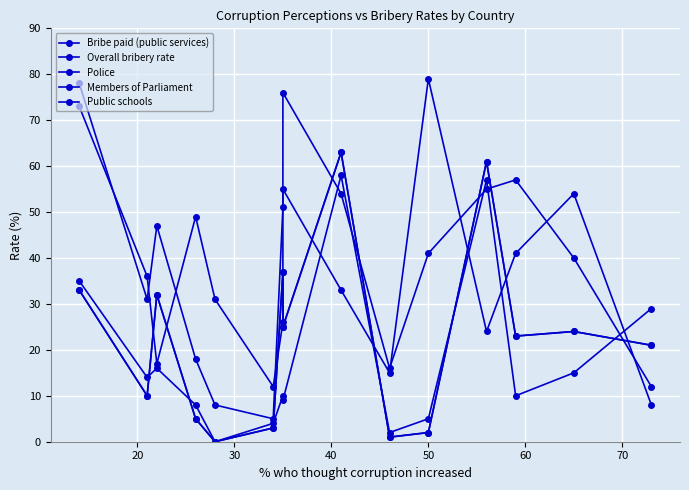

Rank the series by their maximum value, from lowest to highest.

Public schools, Bribe paid (public services), Overall bribery rate, Police, Members of Parliament